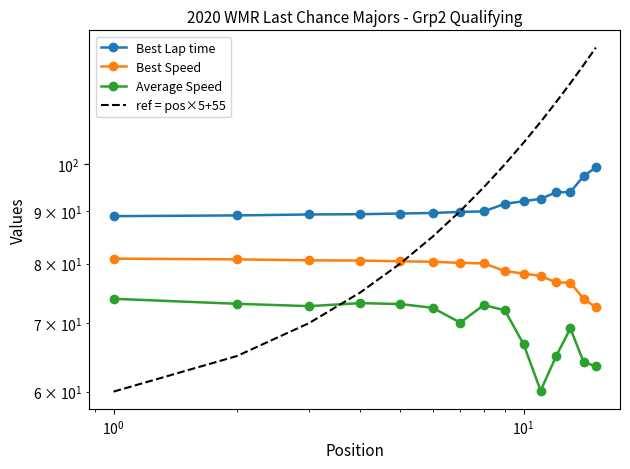

What is the maximum value shown in the chart?

130.0